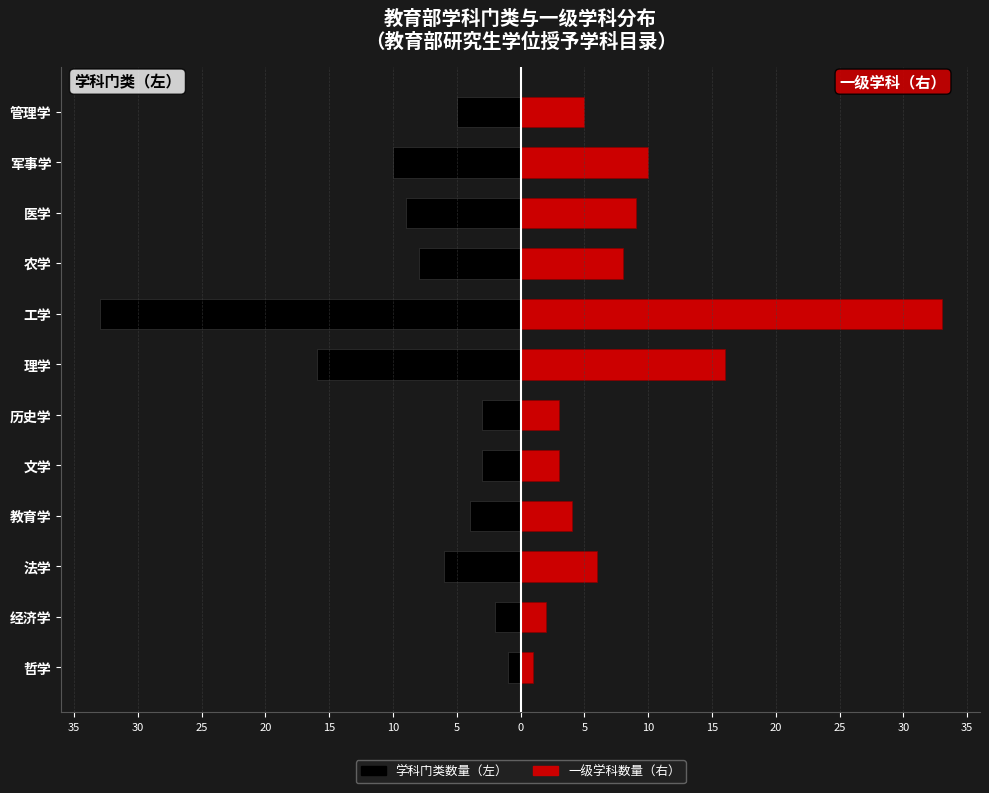

What are all the series names shown in the legend?

学科门类数量（左）, 一级学科数量（右）